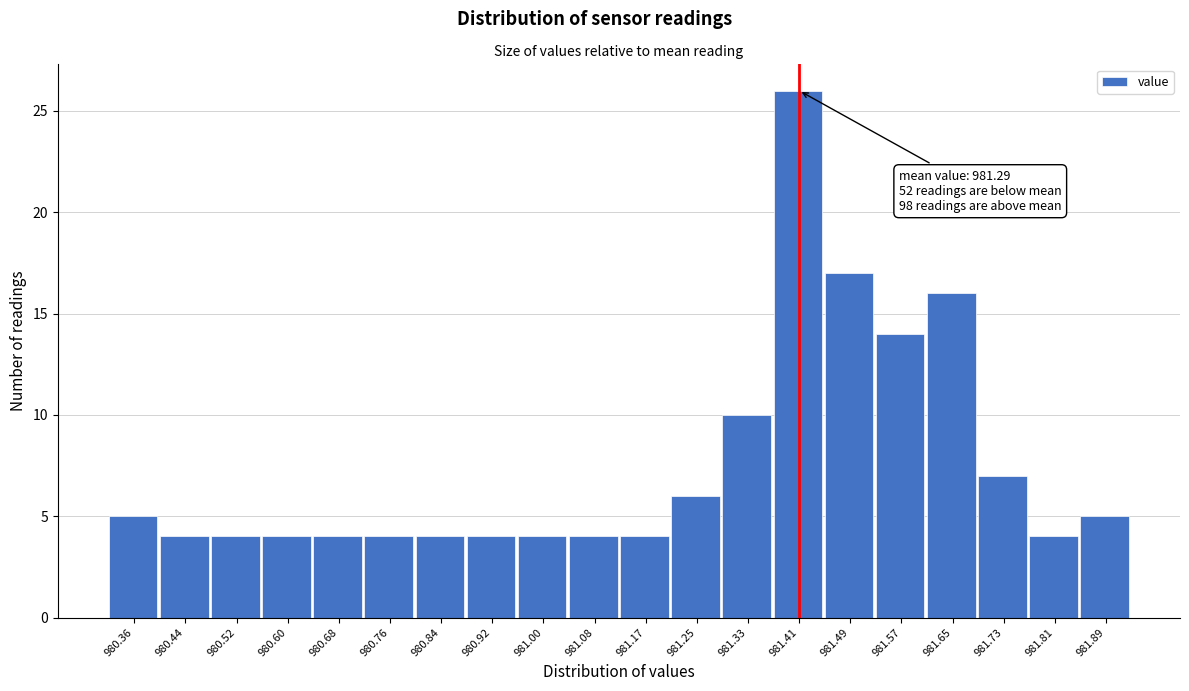

Which range on the x-axis has the tallest bar?

981.37 to 981.45